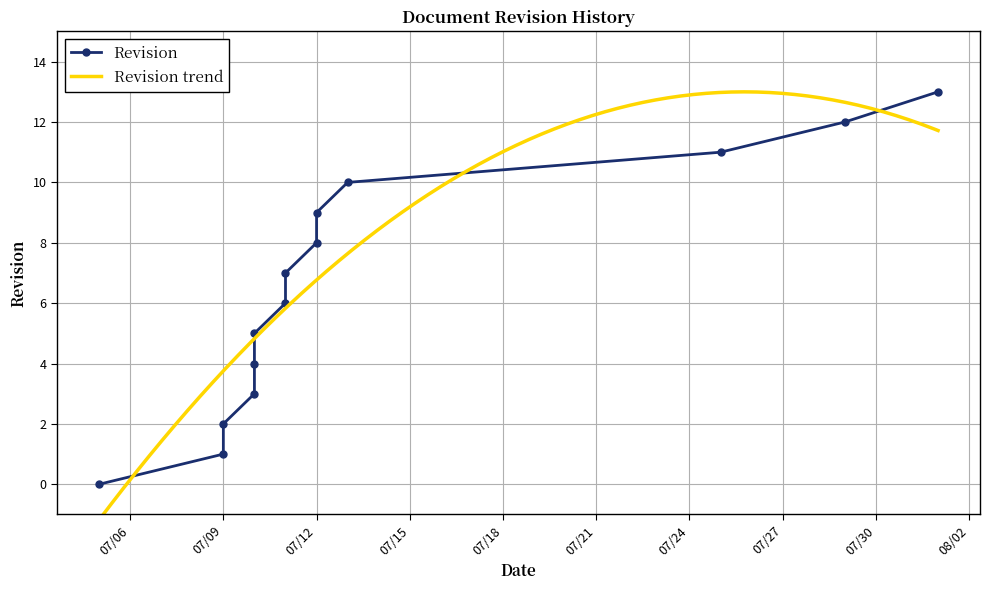

What is the change in value from 2023-07-10 to 2023-08-01?

+9